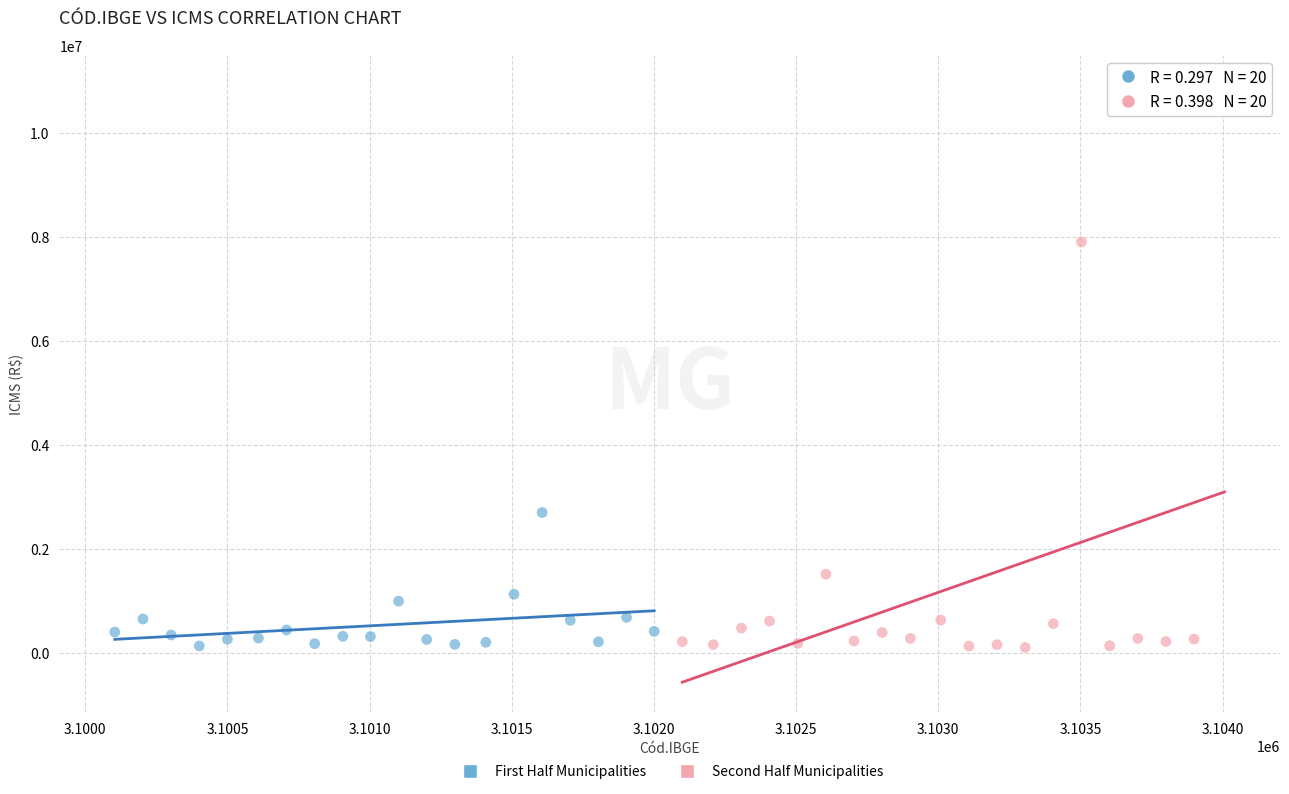

What are all the series names shown in the legend?

First Half Municipalities, Second Half Municipalities